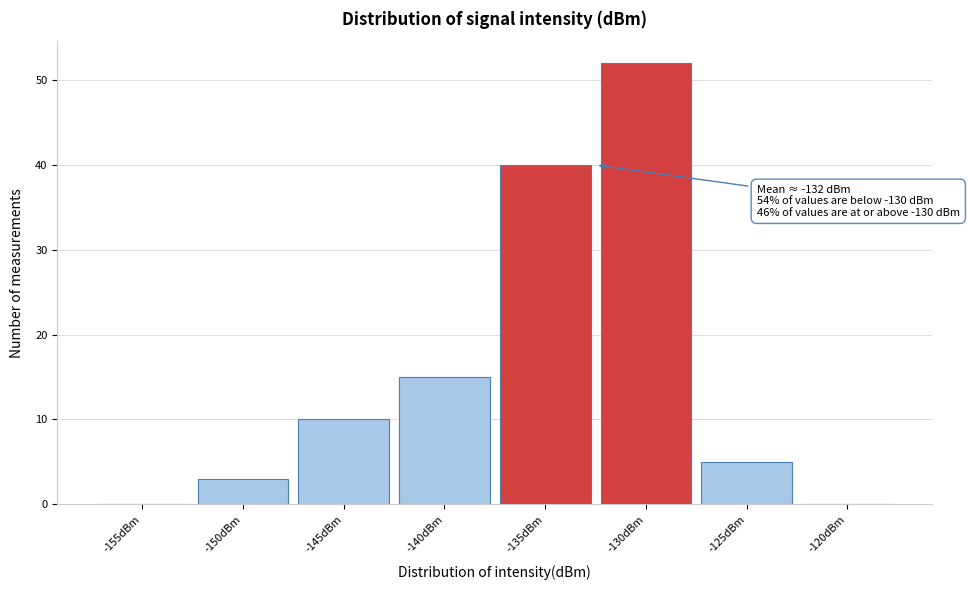

Reading left to right, transcribe all the data shown in this chart.

-155dBm=0	-150dBm=3	-145dBm=10	-140dBm=15	-135dBm=40	-130dBm=52	-125dBm=5	-120dBm=0